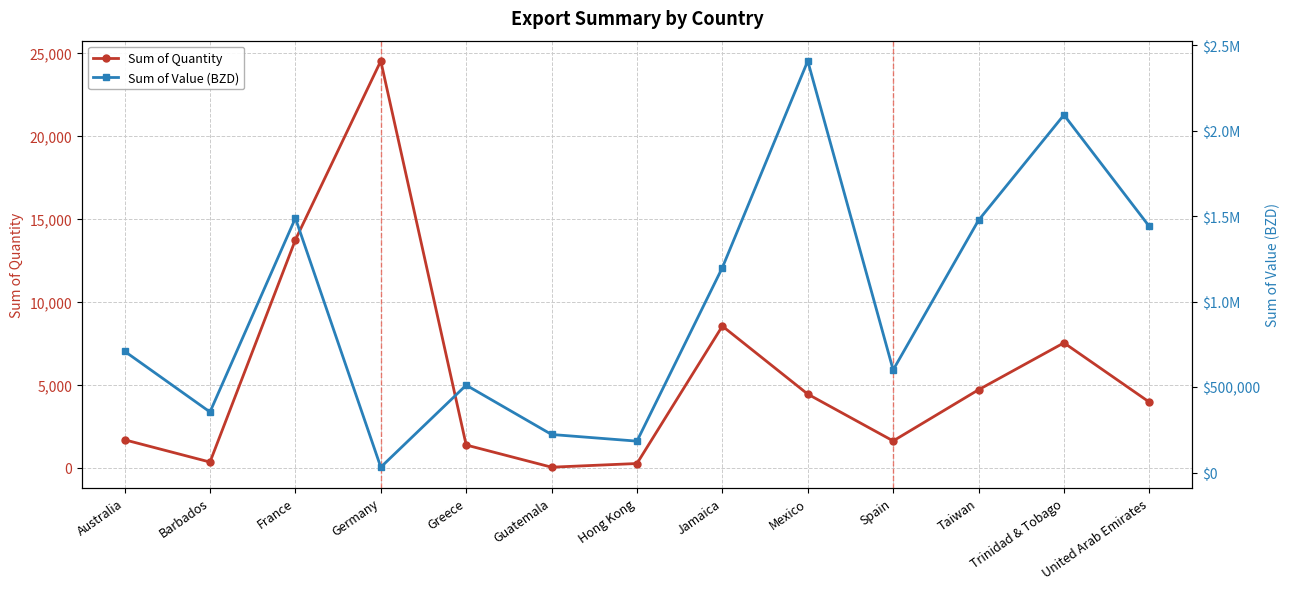

What position from the right is Hong Kong?

7